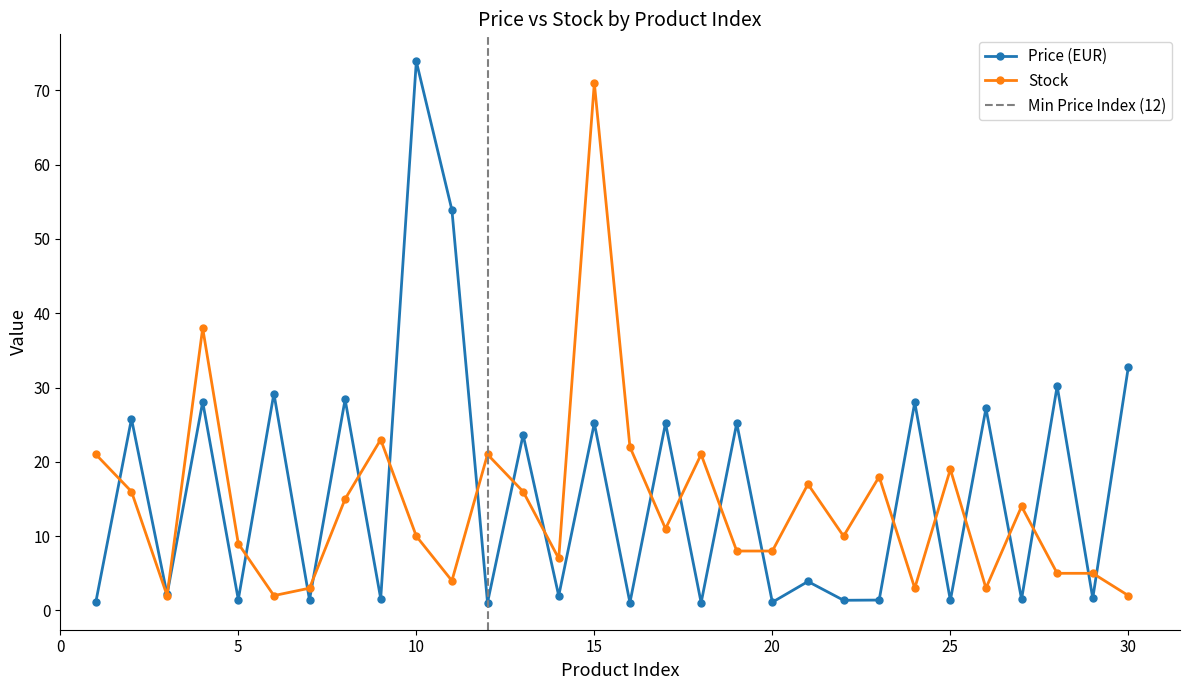

What is the difference between the second highest and second lowest values in the Stock series?

36.0